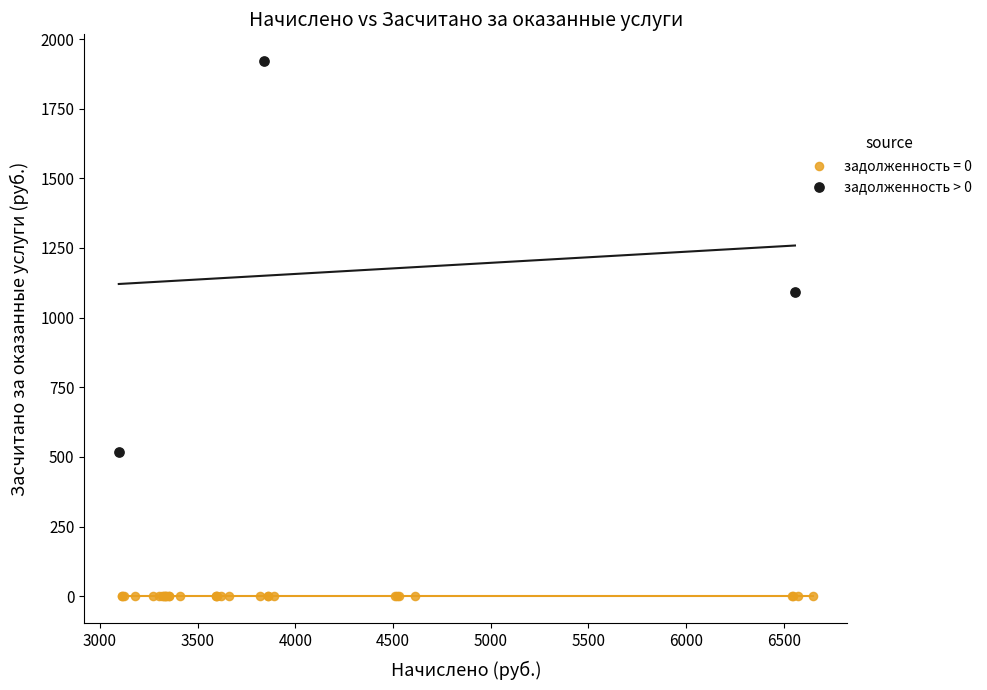

Which series reaches the maximum Y coordinate?

задолженность > 0